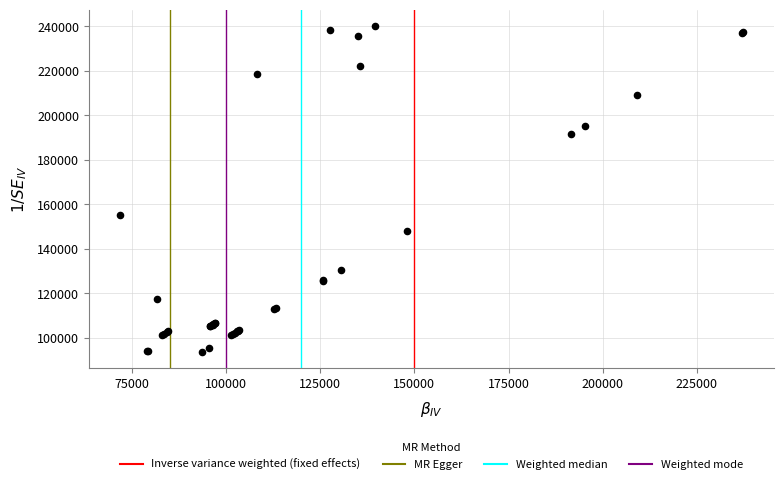

What Y value in the scatter plot is closest to 166869?

155197